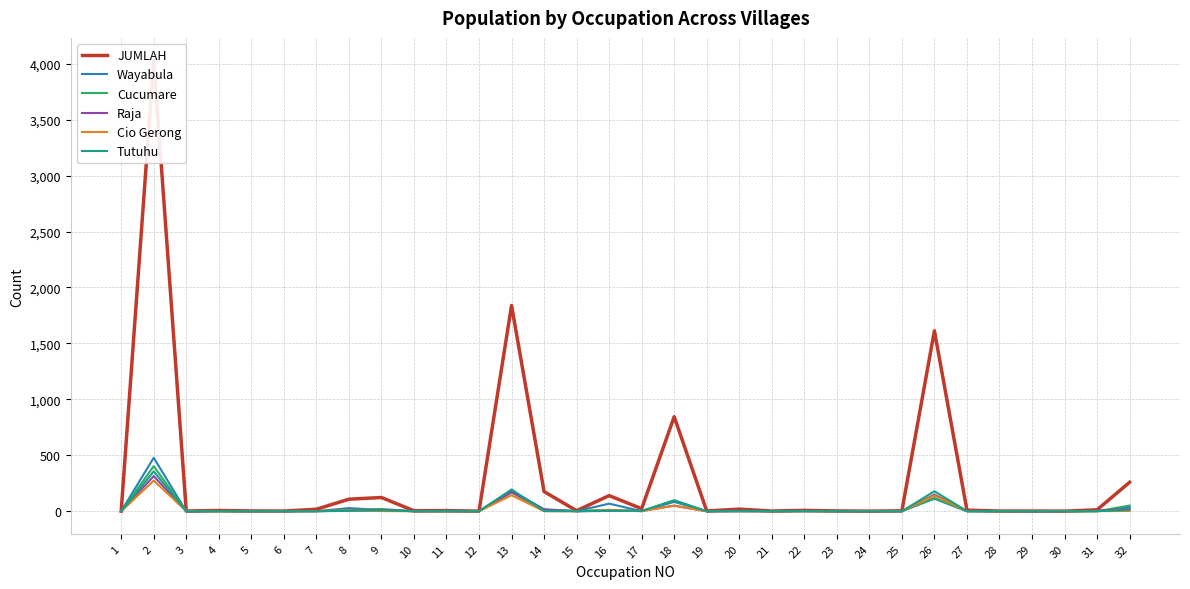

At which category is the sum across all series the highest?

2